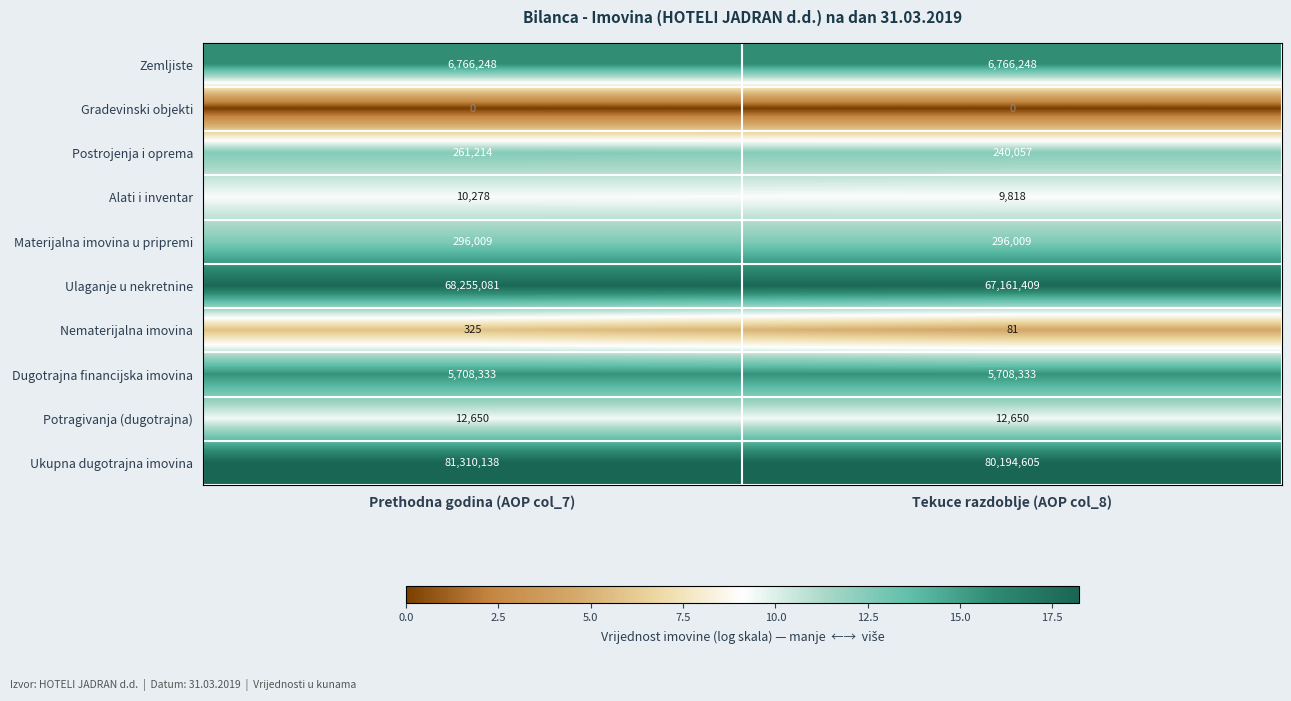

Which series has the widest spread of values?

Ukupna dugotrajna imovina